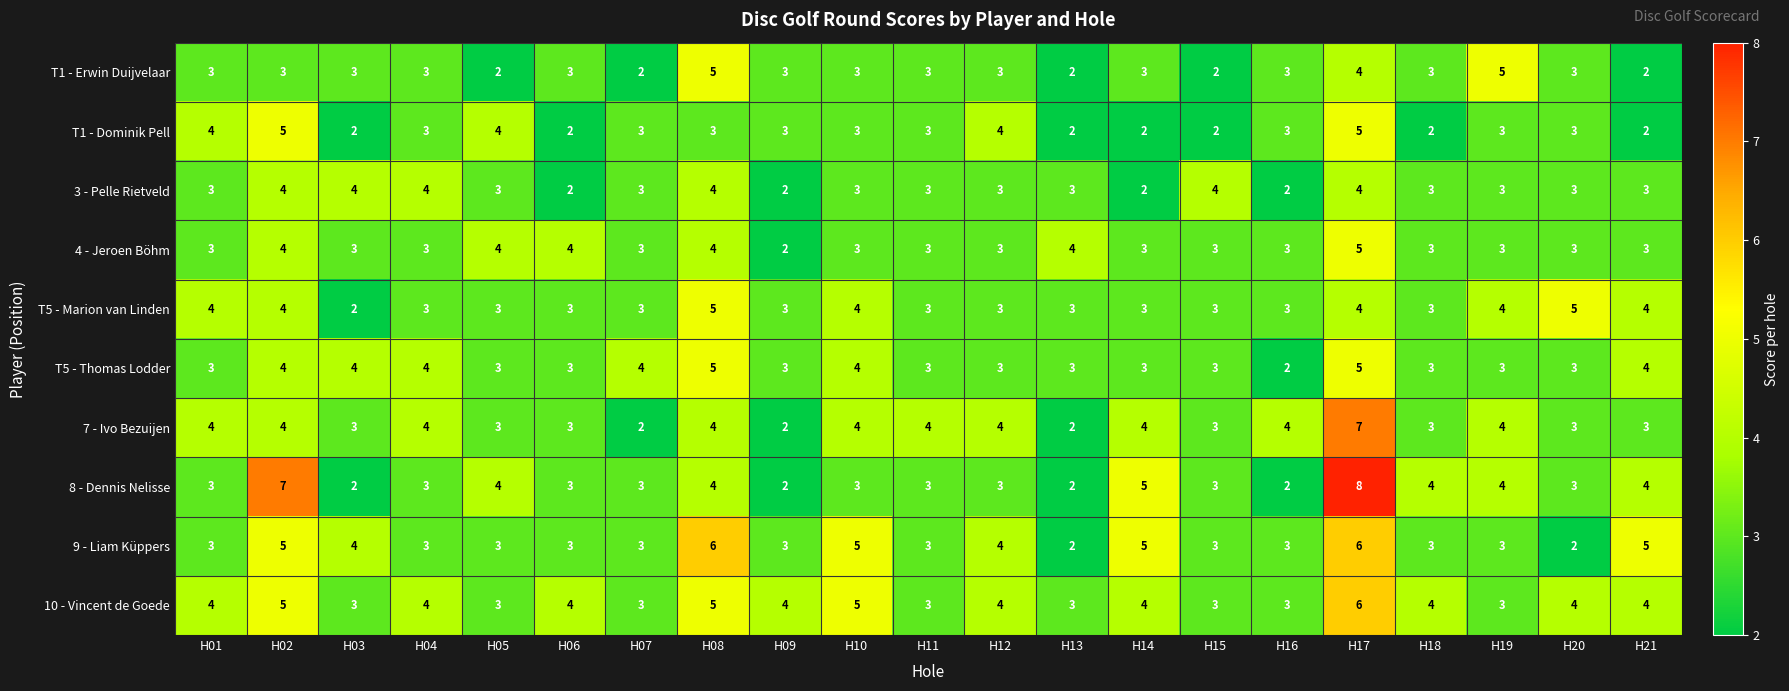

What is the sum of the 9 - Liam Küppers values at H04 and H14?

8